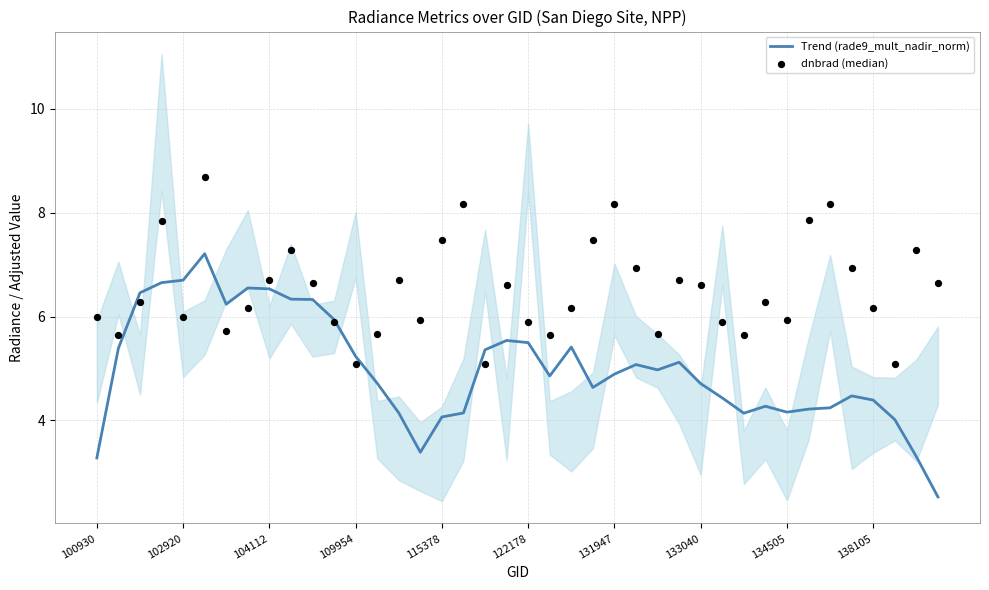

Which series contains the highest Y value?

dnbrad (median)